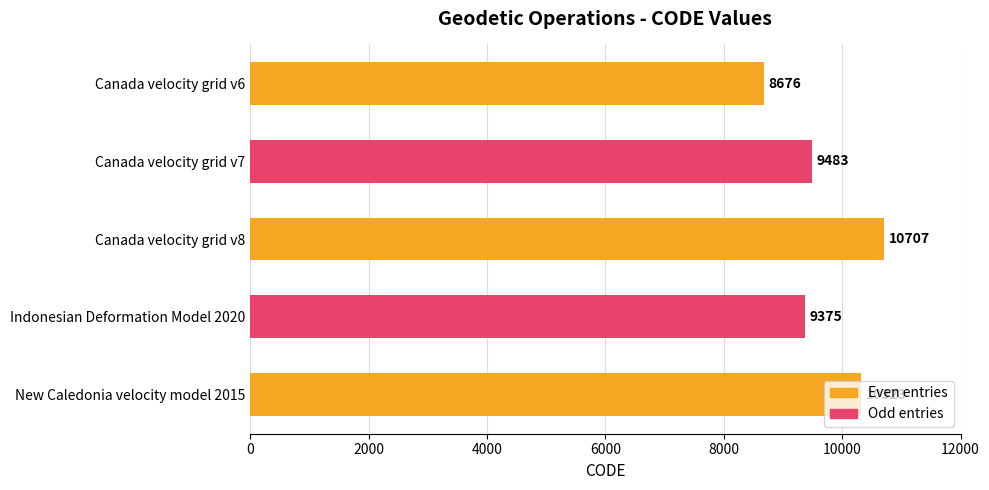

What is the label of the 5th bar from the left?

New Caledonia velocity model 2015